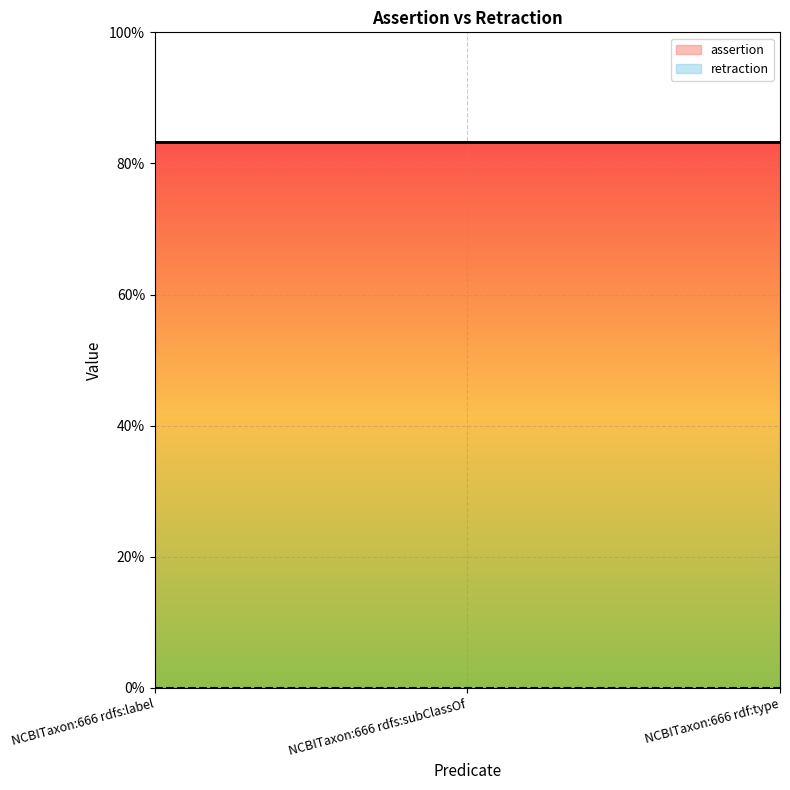

What is the label of the 2nd point from the right?

NCBITaxon:666 rdfs:subClassOf